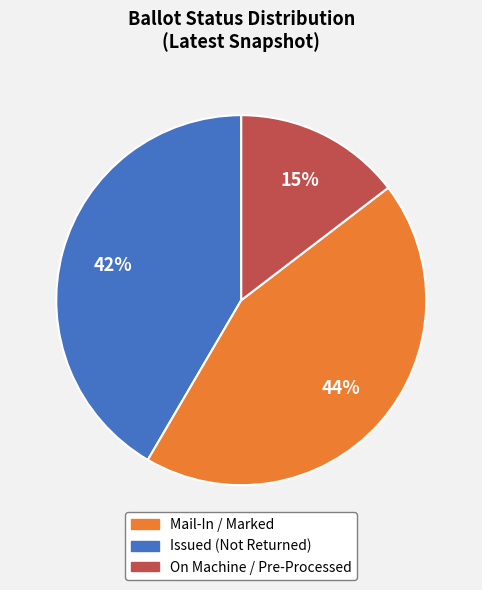

To the nearest percent, what is the average slice percentage?

33%